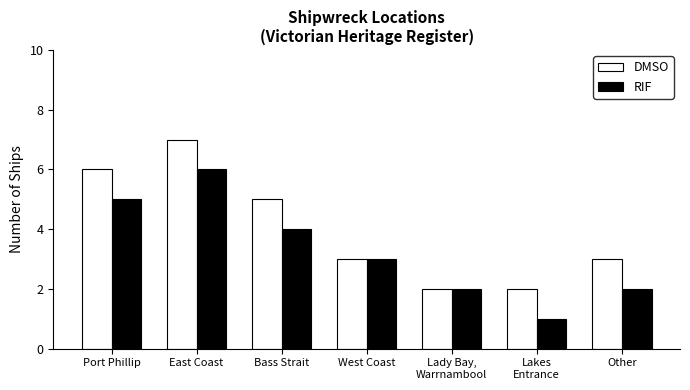

How many data points does each series have?

7